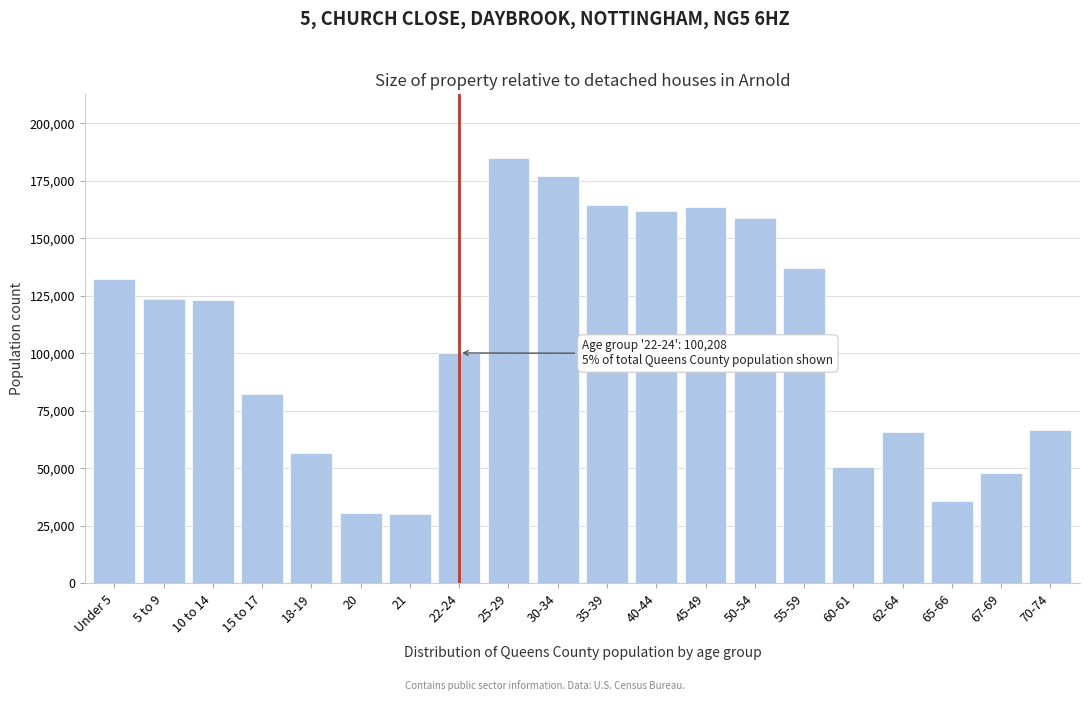

What is the minimum value shown in the chart?

30170